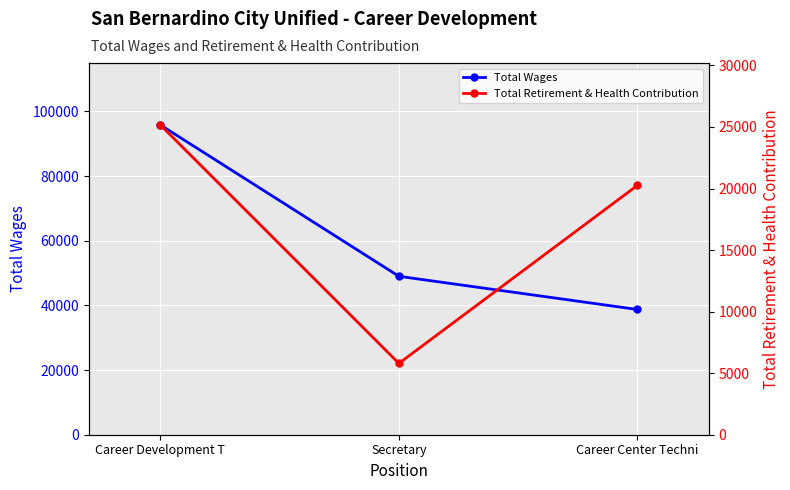

At how many categories does at least one series exceed 89856?

1